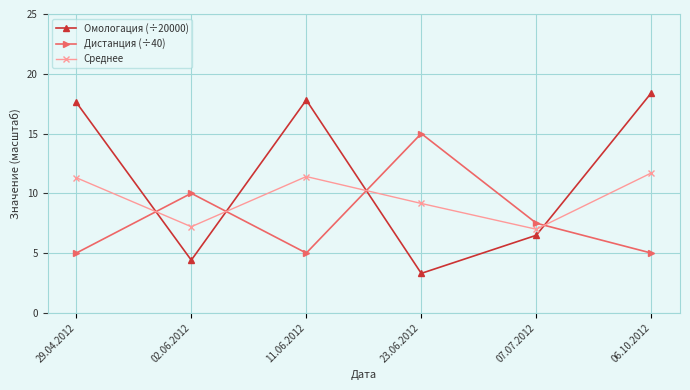

What is the value of the Дистанция (÷40) point at the 6th from the left?

5.0